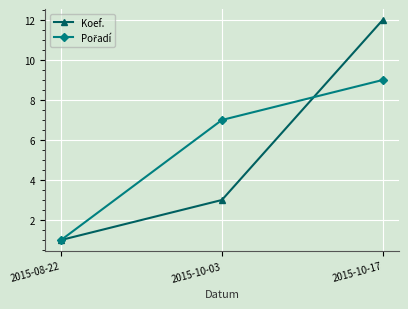

The value of Koef. at 2015-10-03 is 3. True or false?

True